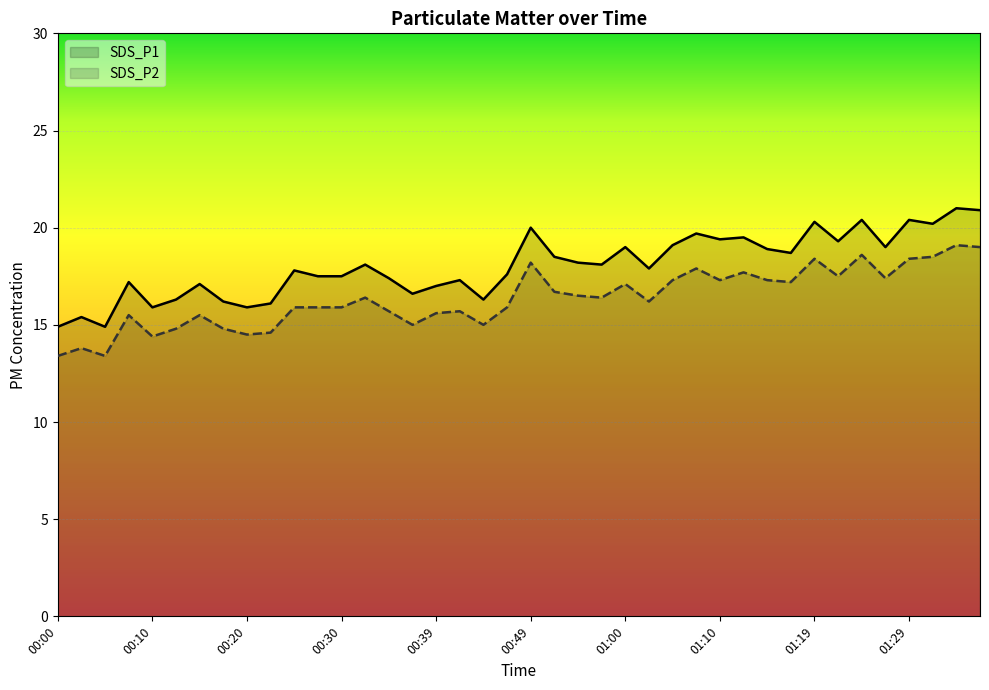

The SDS_P2 series shows 22.9 at 00:55. True or false?

False